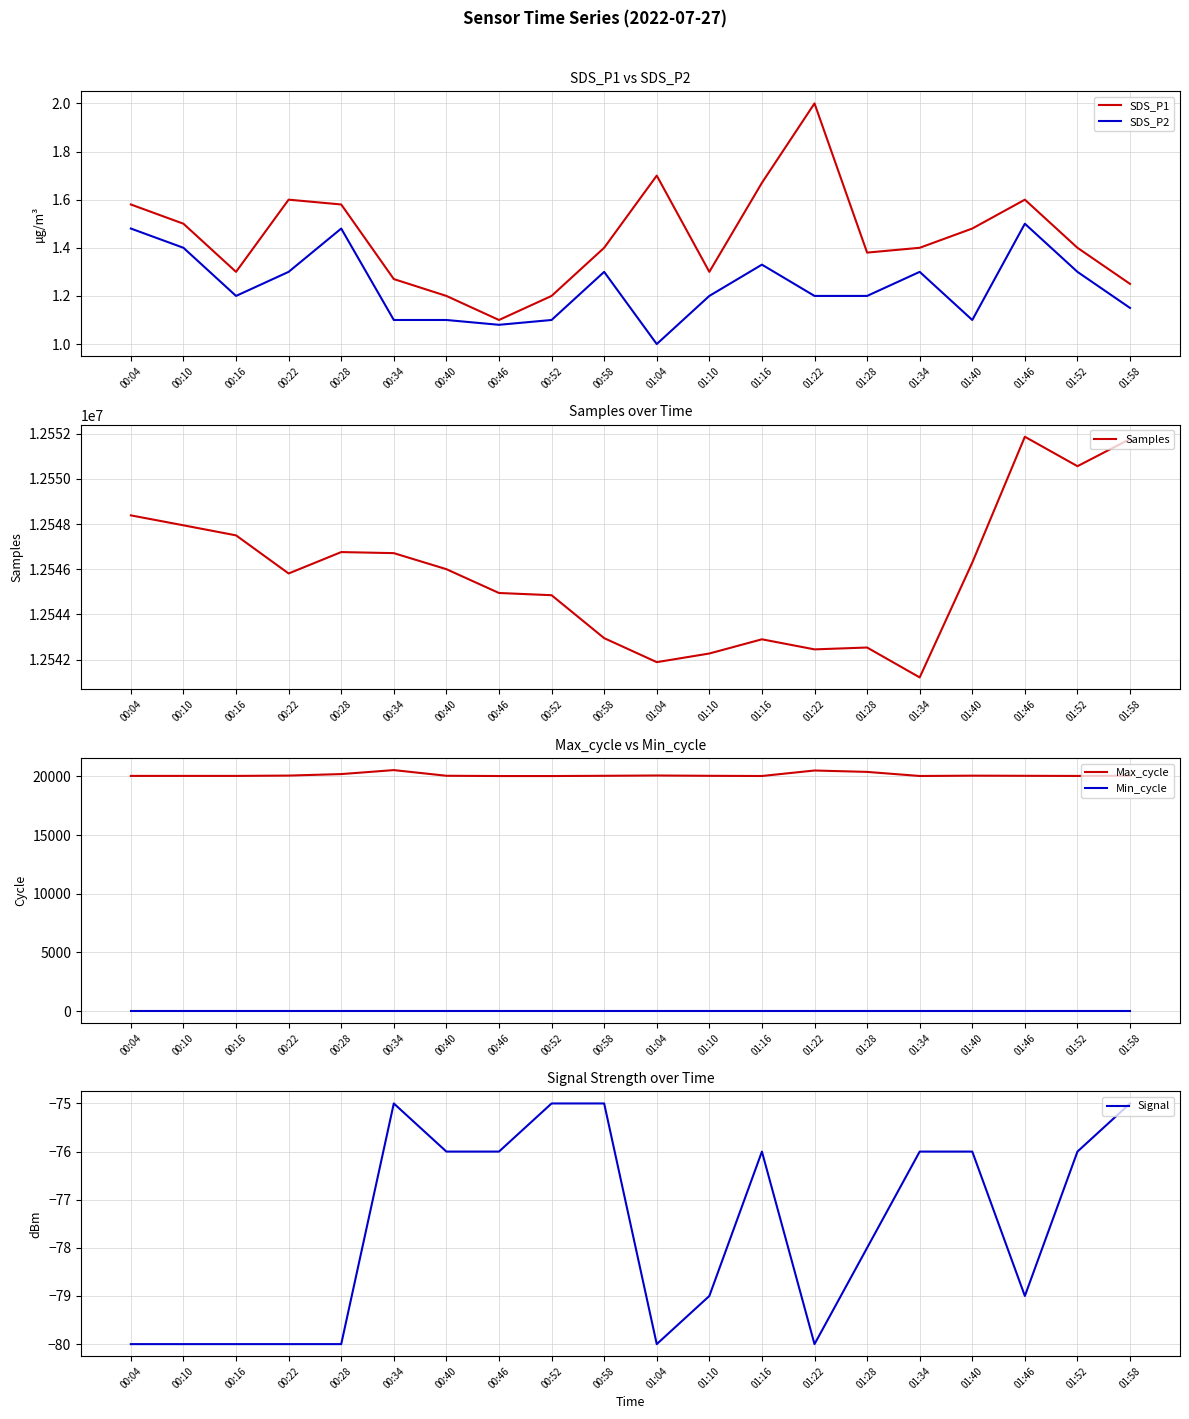

What is the difference between the highest and lowest values at 00:04?

12548465.0